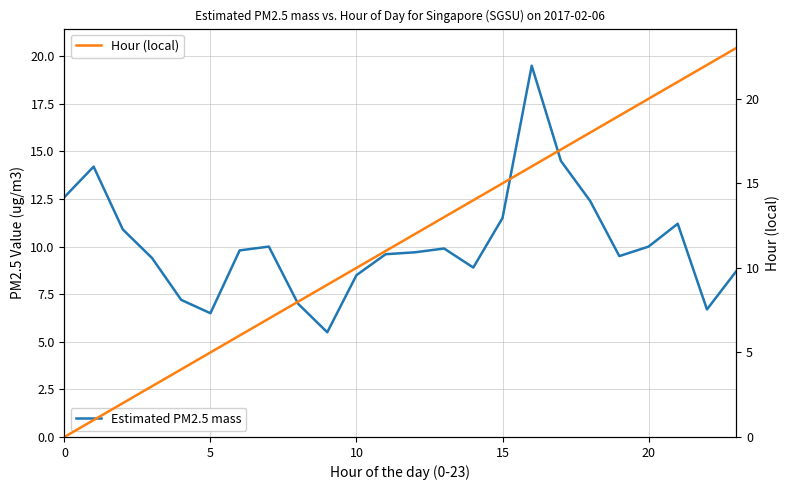

What is the difference between the highest and lowest values at 20?

3.2